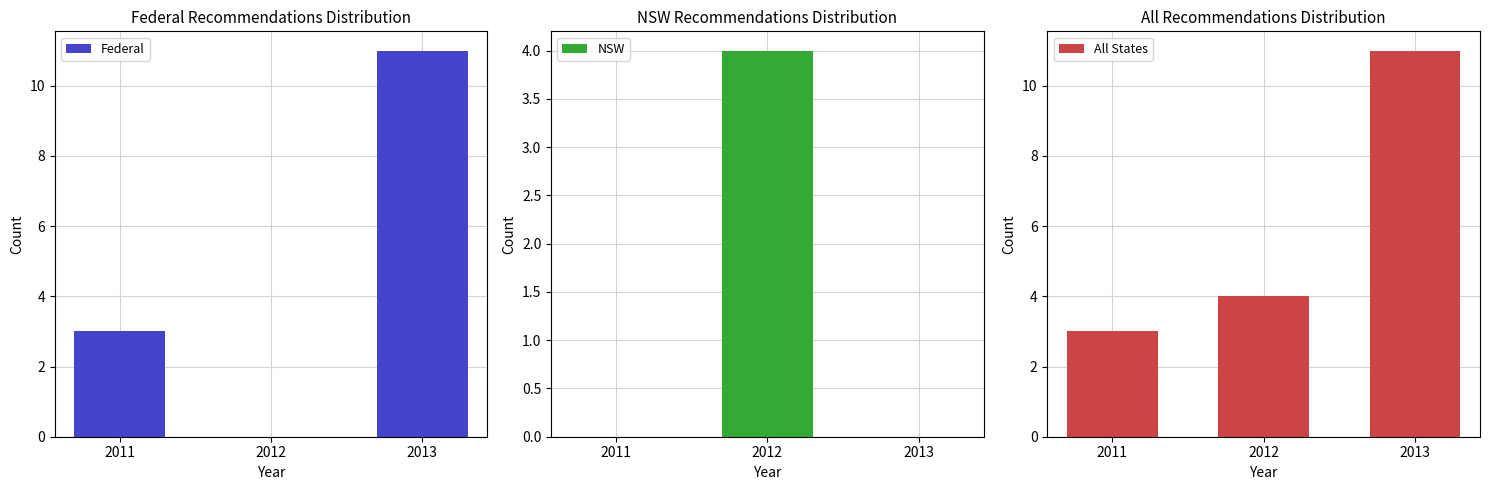

Which category has the highest value across all series?

2013